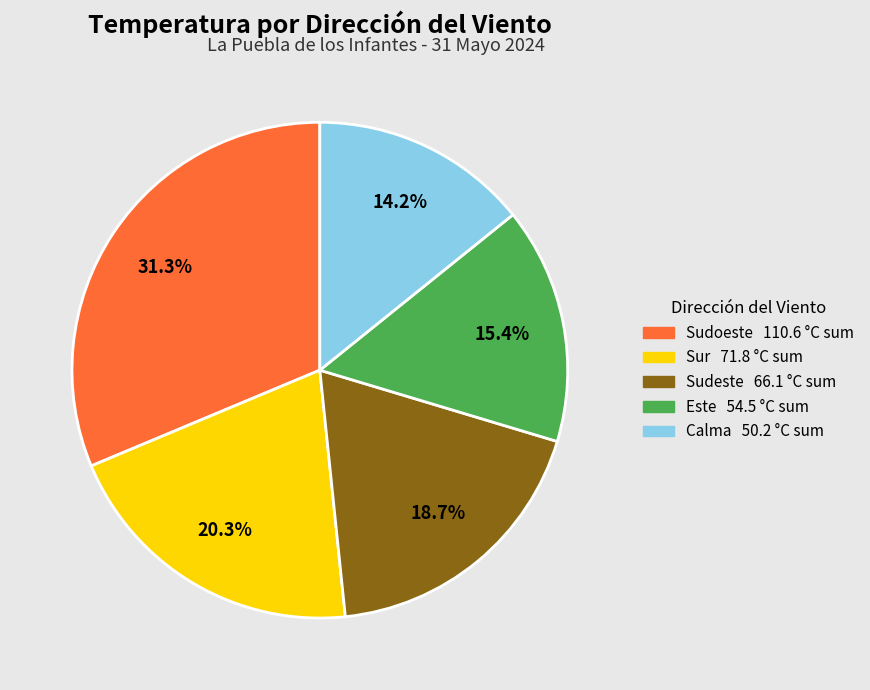

Is there a majority slice in this chart?

No